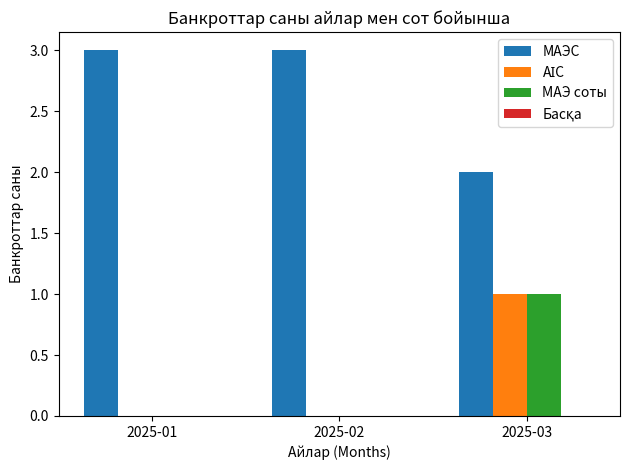

Which series has the largest total across all categories?

МАЭС